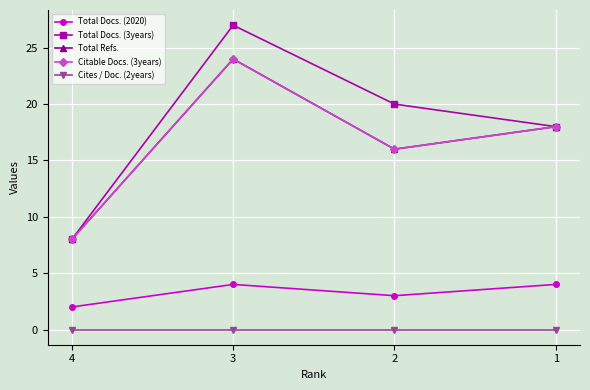

True or false: Total Docs. (2020) has more than 0 points higher than both neighbors.

True